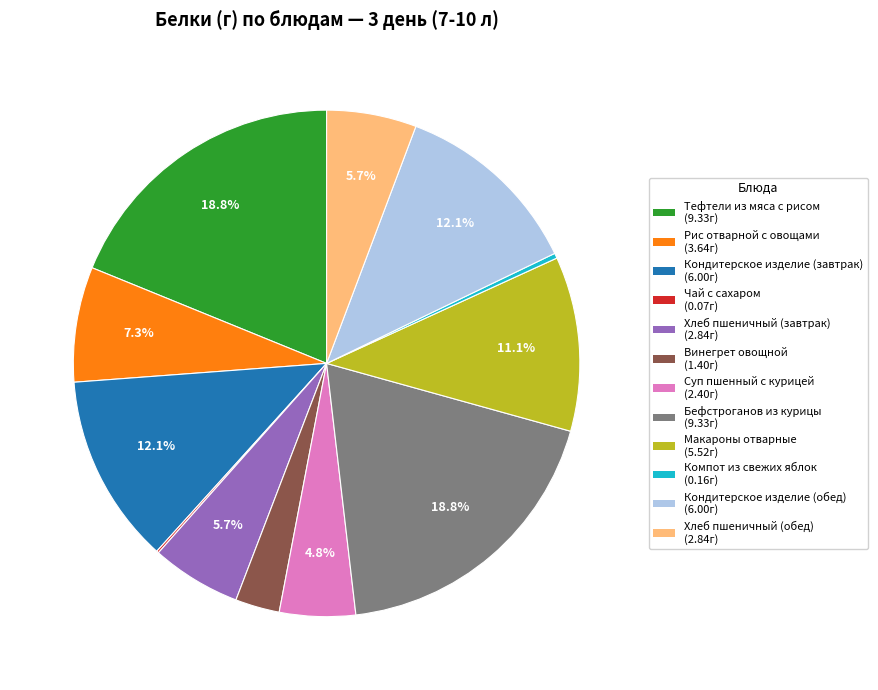

What percentage is the Хлеб пшеничный (обед) slice, to the nearest percent?

6%